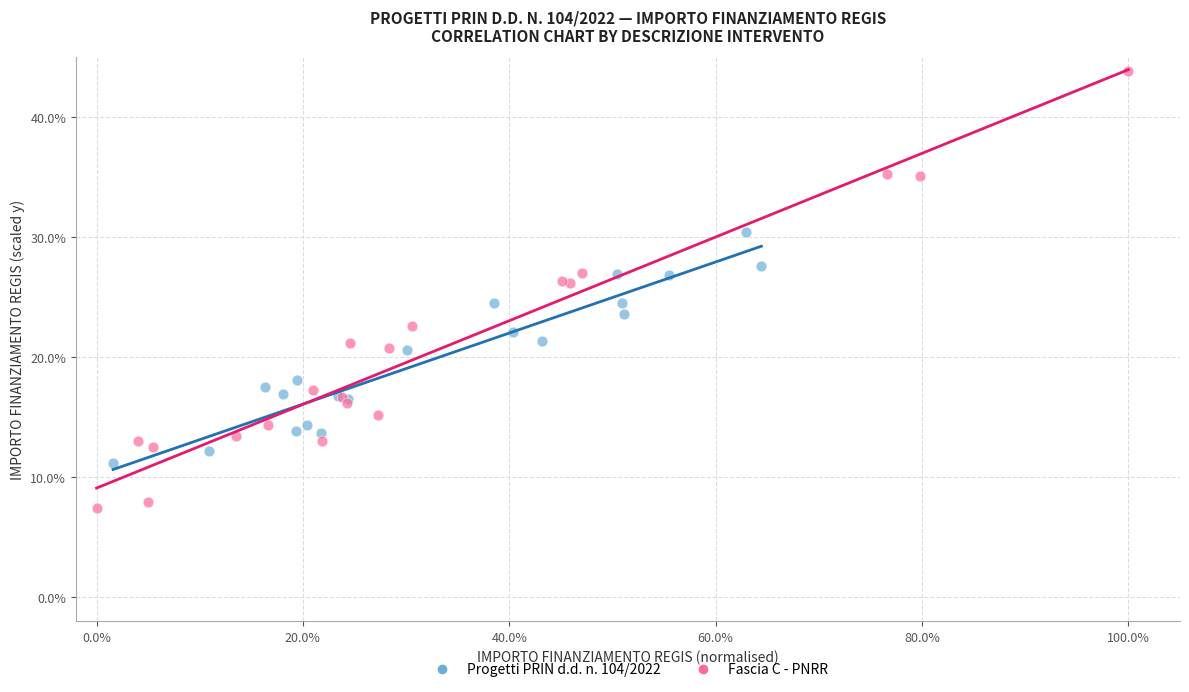

What are all the series names shown in the legend?

Progetti PRIN d.d. n. 104/2022, Fascia C - PNRR